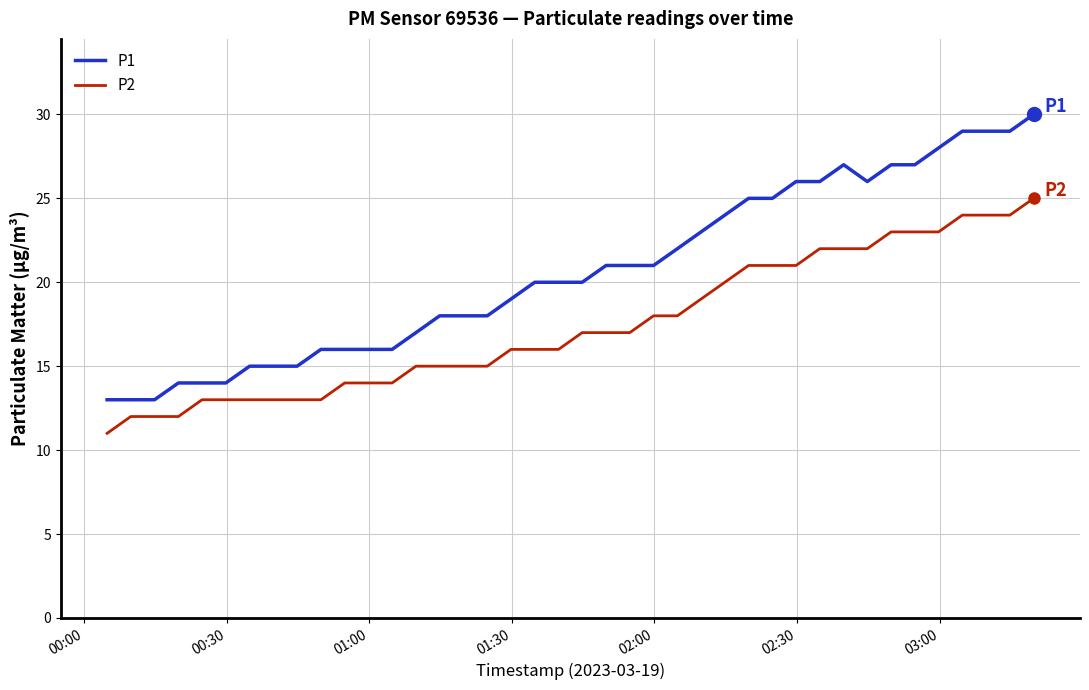

What are all the series names shown in the legend?

P1, P2